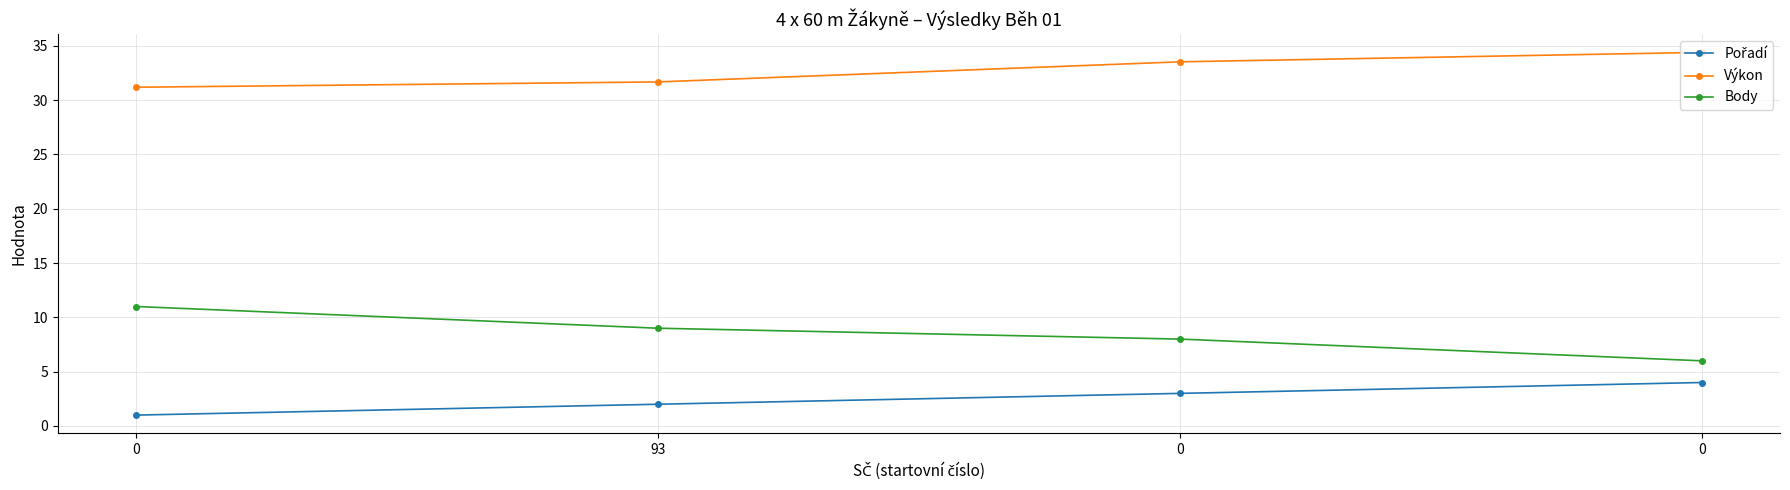

How many data points does each series have?

4